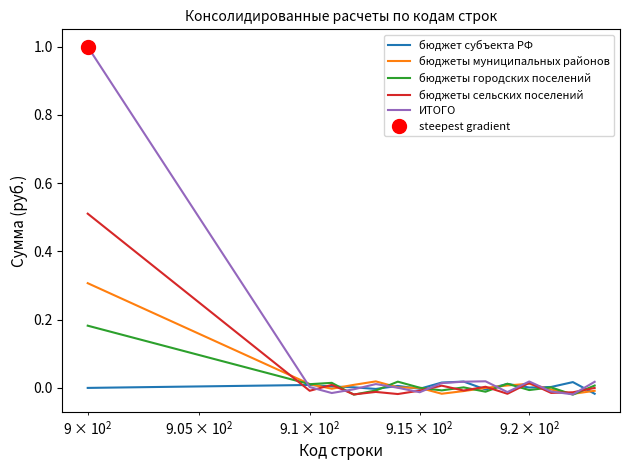

How many times do ИТОГО and бюджеты муниципальных районов cross each other?

6